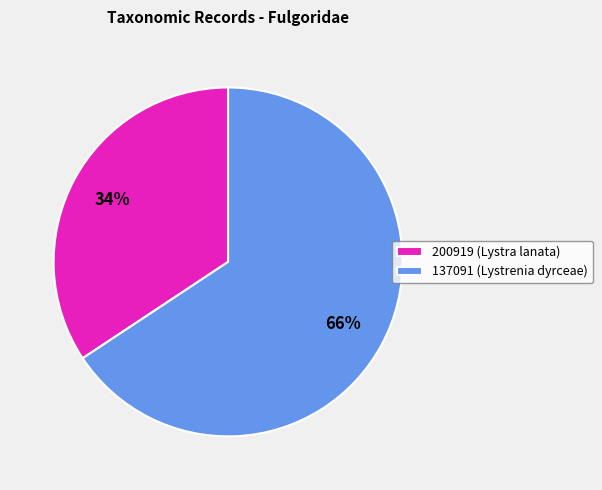

To the nearest percent, what is the average slice percentage?

50%